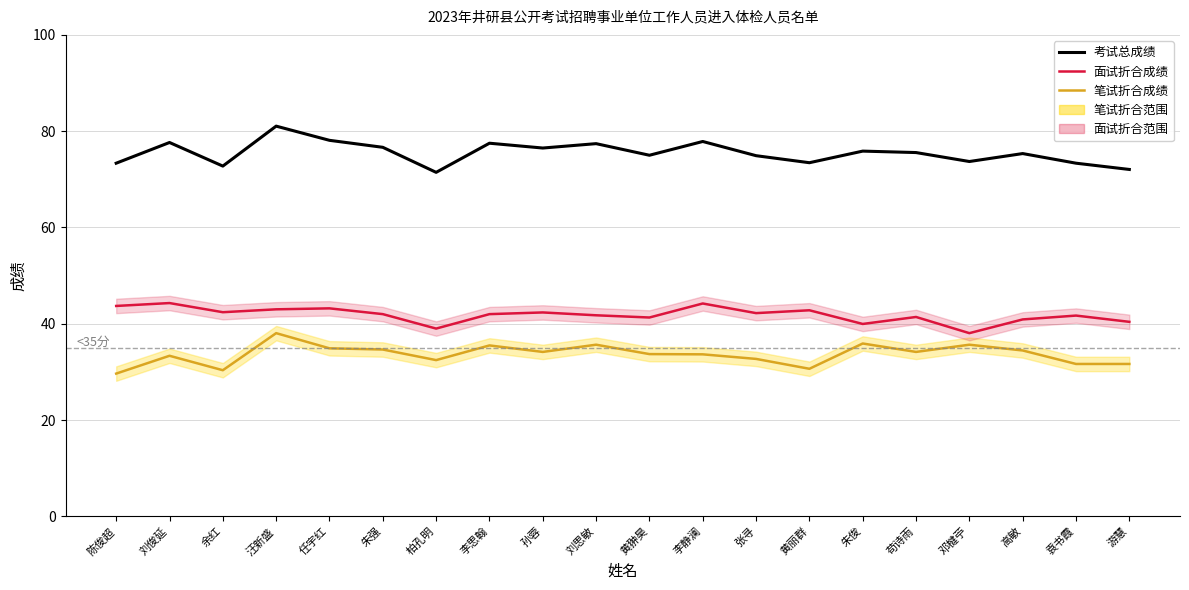

Which has a higher value, 李静澜 or 黄丽群?

李静澜